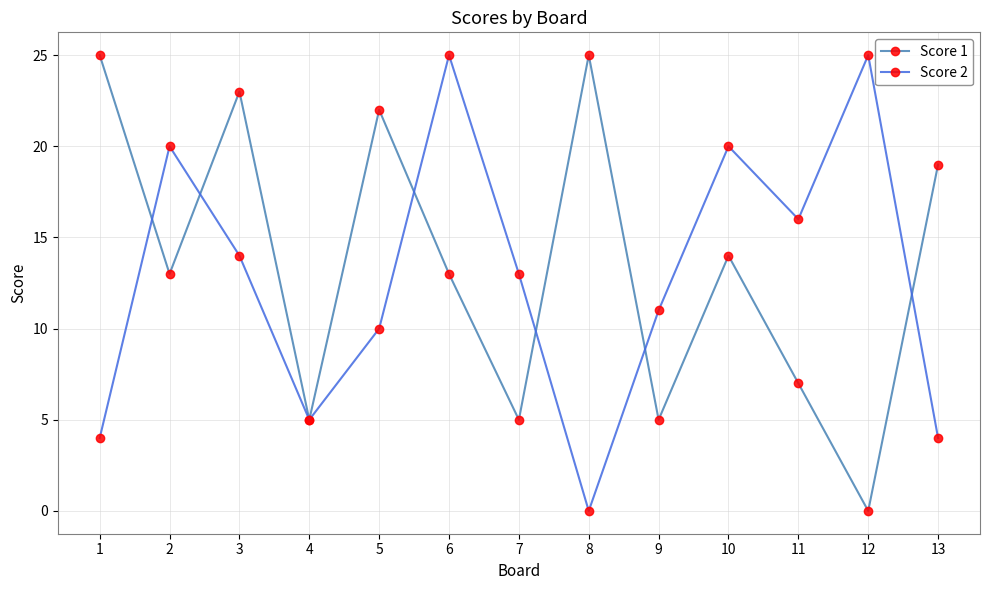

What is the difference between the highest and lowest values at 1?

21